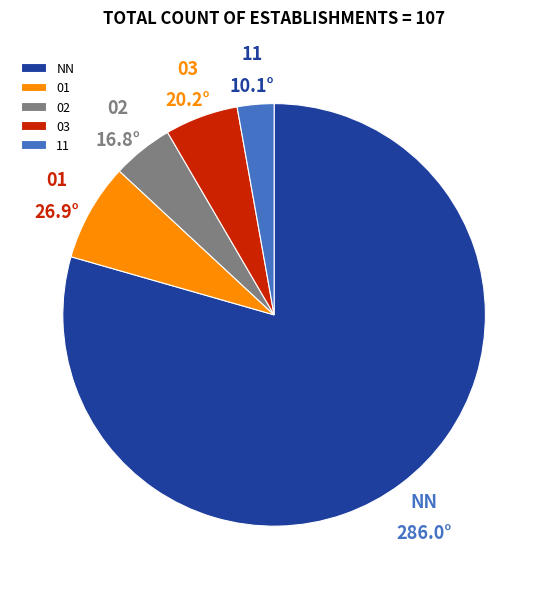

Approximately how many times larger is the value at 11 compared to 02?

0.6